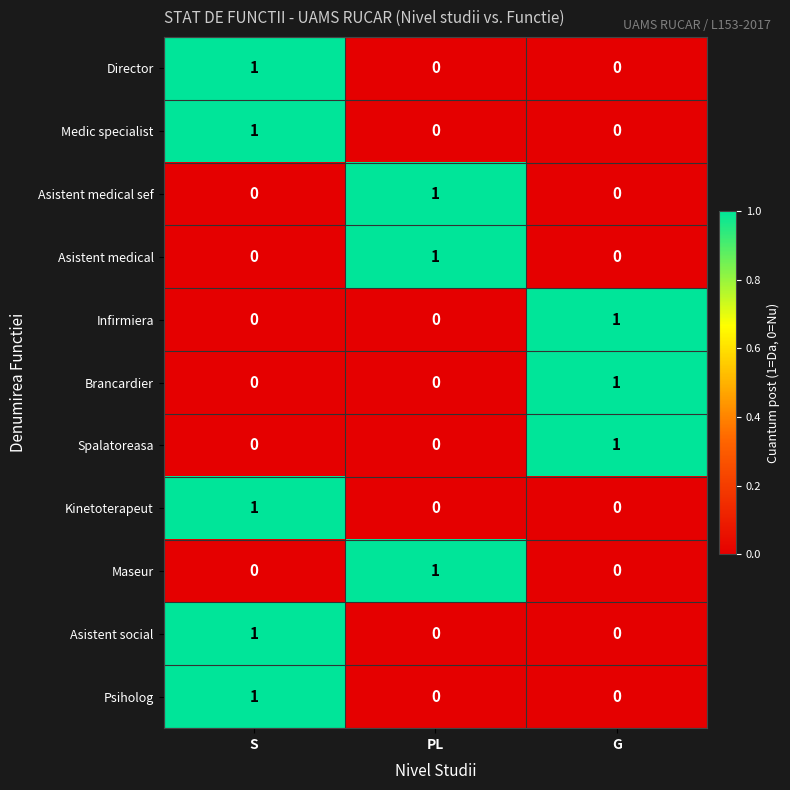

At which category is the sum across all series the highest?

S